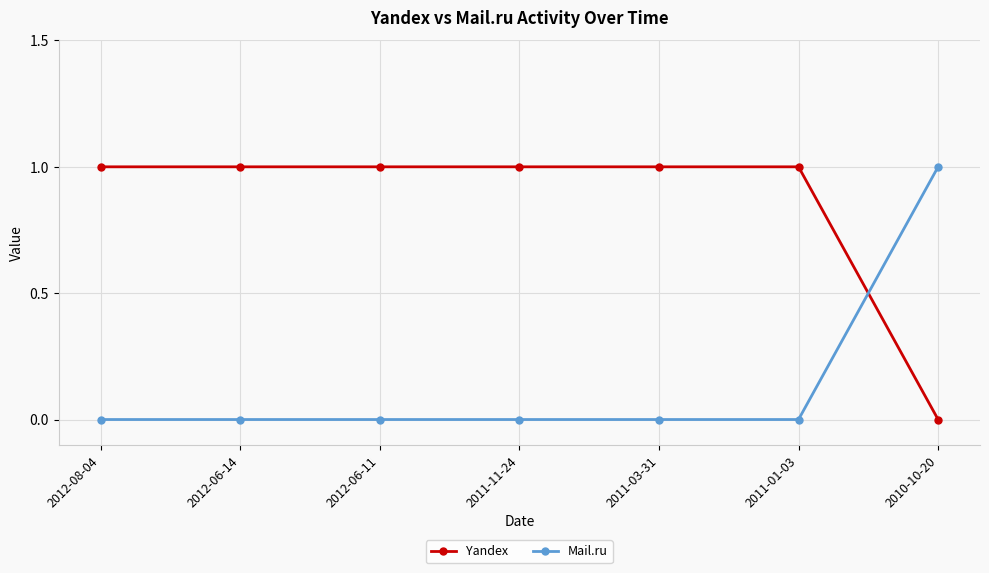

Reading left to right, list all the values displayed in this chart.

Yandex: 2012-08-04=1	2012-06-14=1	2012-06-11=1	2011-11-24=1	2011-03-31=1	2011-01-03=1	2010-10-20=0
Mail.ru: 2012-08-04=0	2012-06-14=0	2012-06-11=0	2011-11-24=0	2011-03-31=0	2011-01-03=0	2010-10-20=1